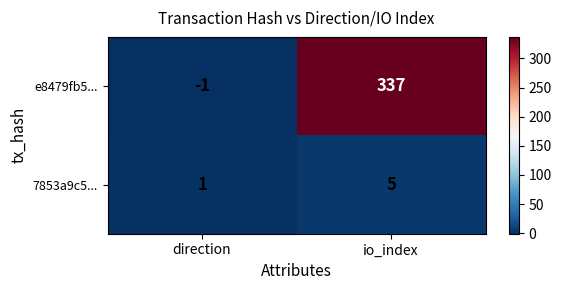

Where is 7853a9c5... nearest to the value 3?

direction